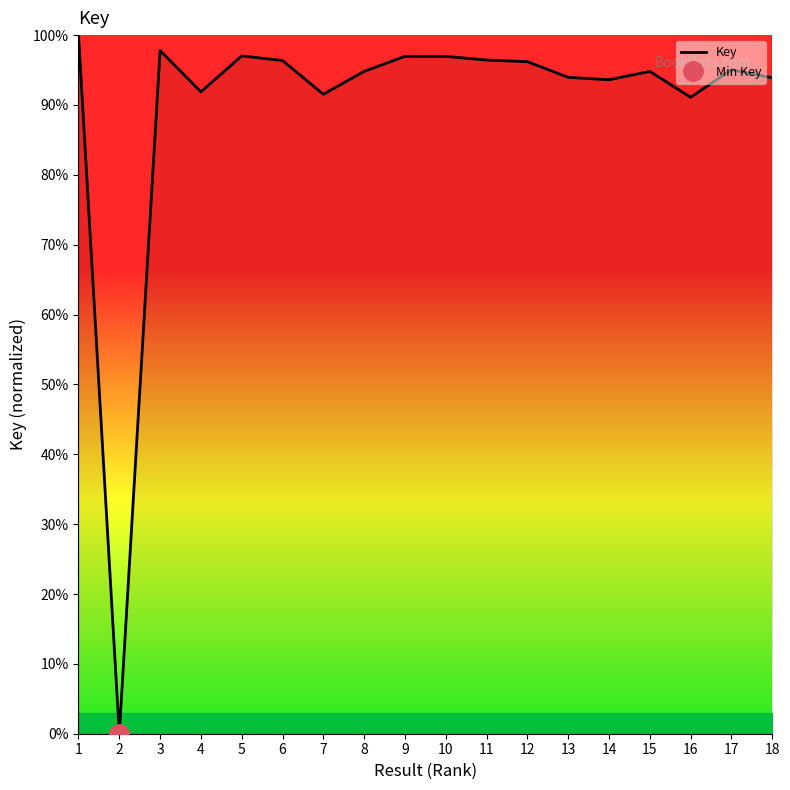

Reading left to right, extract all data points from this chart.

100.0	0.0	97.8	91.9	97.0	96.4	91.5	94.8	97.0	97.0	96.4	96.2	94.0	93.6	94.8	91.1	95.0	93.9